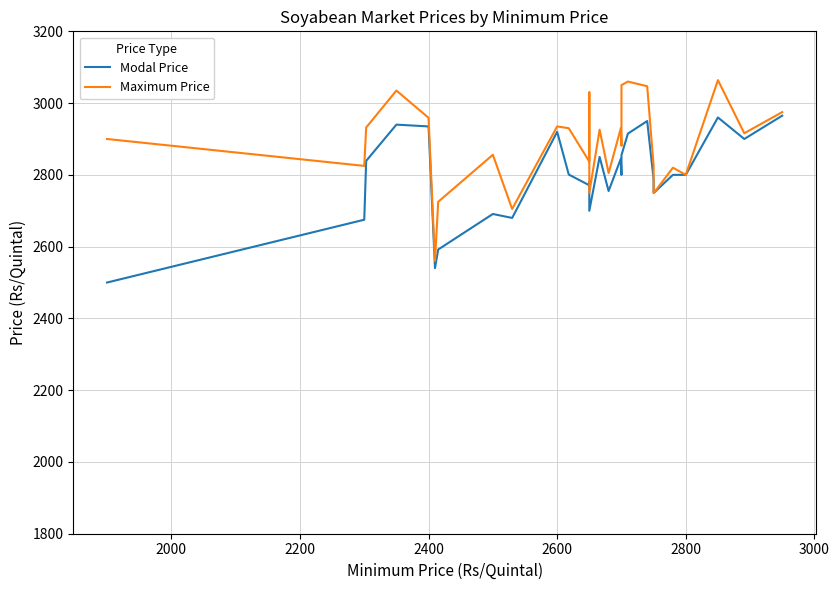

What is the average value of the Maximum Price series?

2877.6